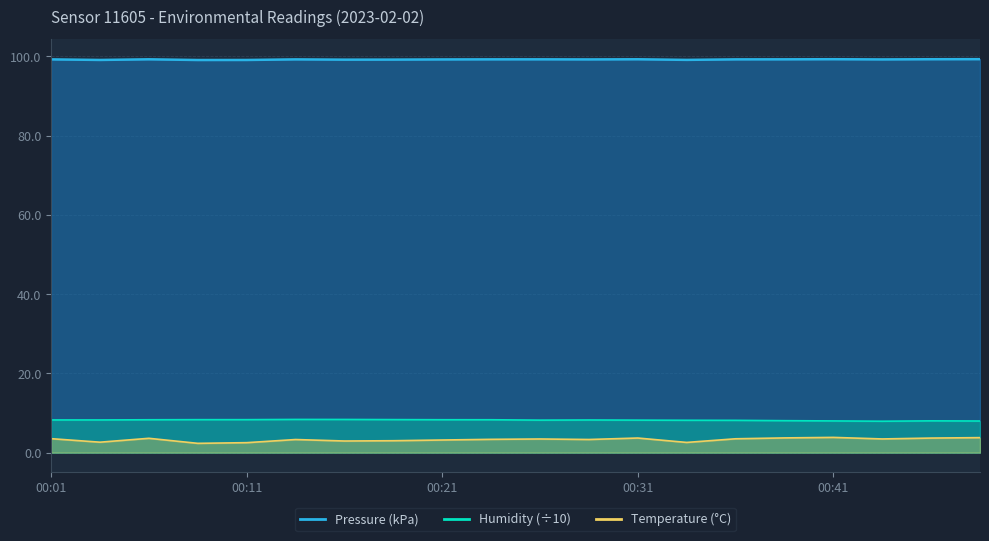

What is the total value across all series at 00:03?

110.0